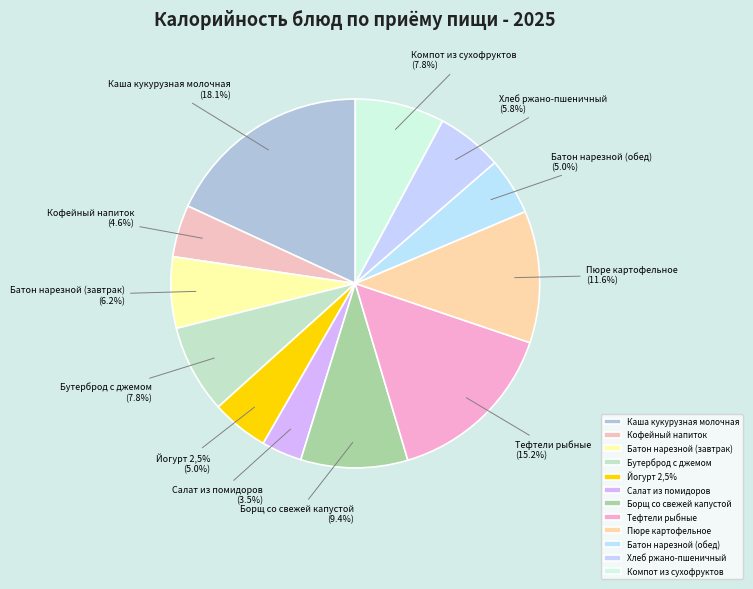

Which has a higher value, Каша кукурузная молочная or Батон нарезной (завтрак)?

Каша кукурузная молочная